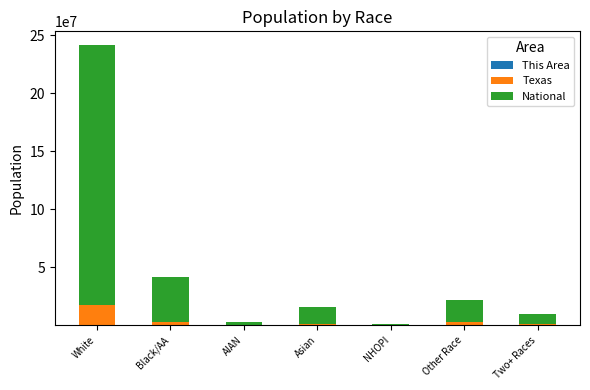

How many categories are shown in the chart?

7